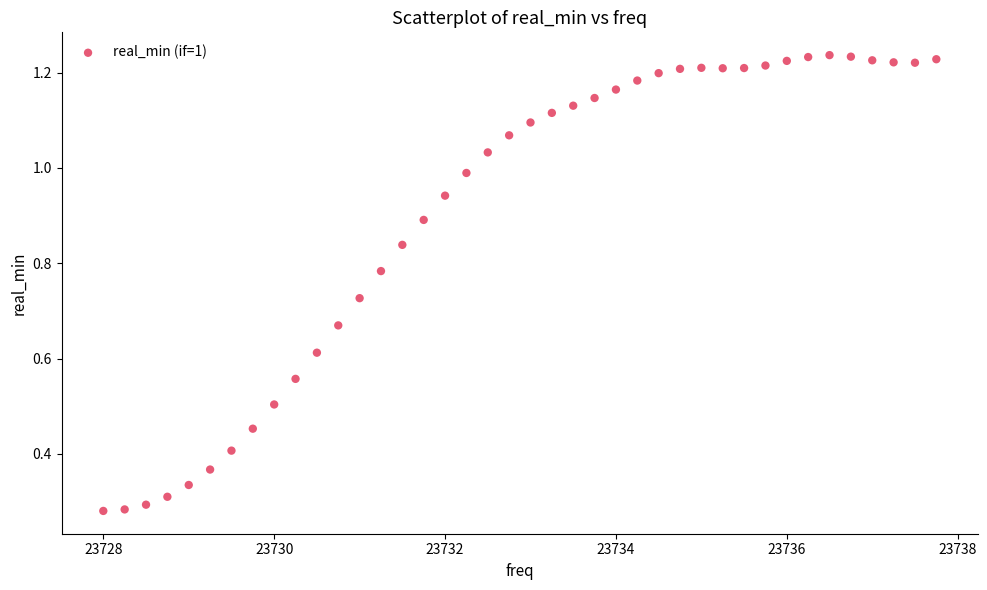

What is the range of X values (max minus min)?

9.8